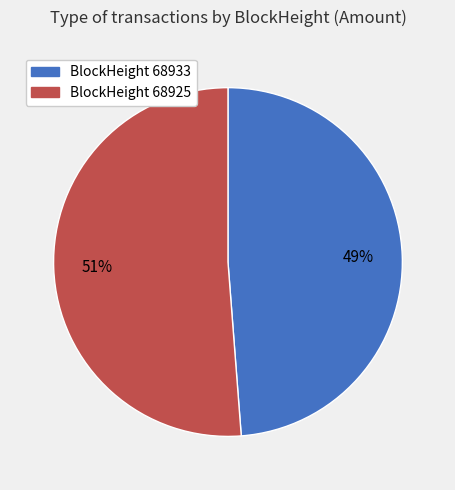

To the nearest percent, what is the difference between the largest and smallest slice percentages?

2%